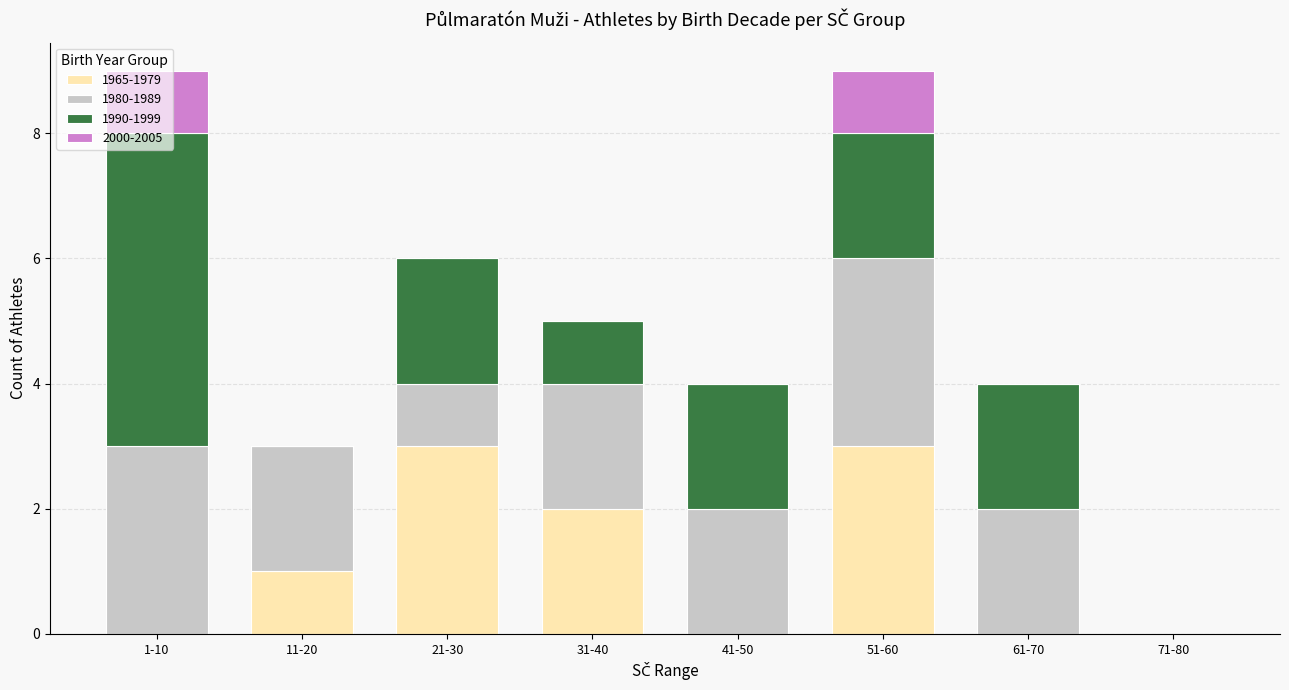

What is the total value across all series at 41-50?

4